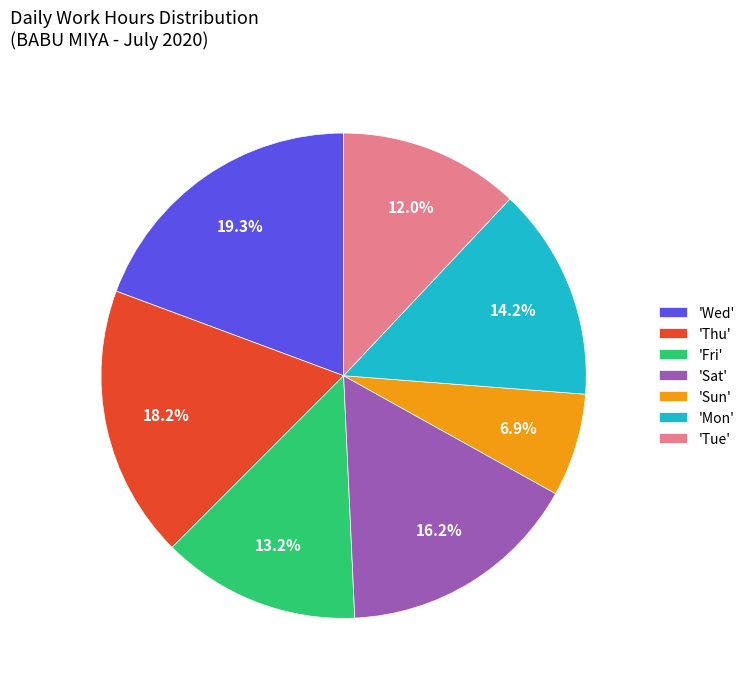

Does any single category account for the majority?

No